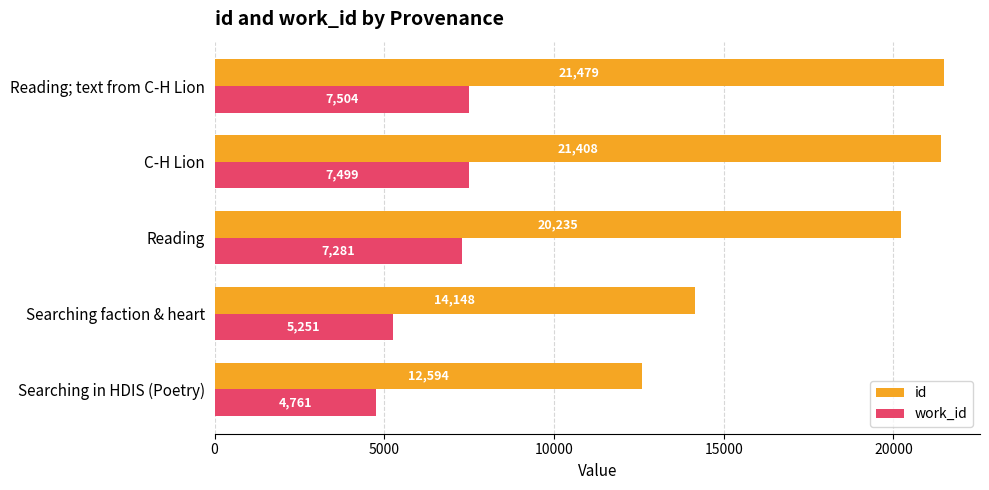

Read the id value at Reading, to the nearest 50.

20250